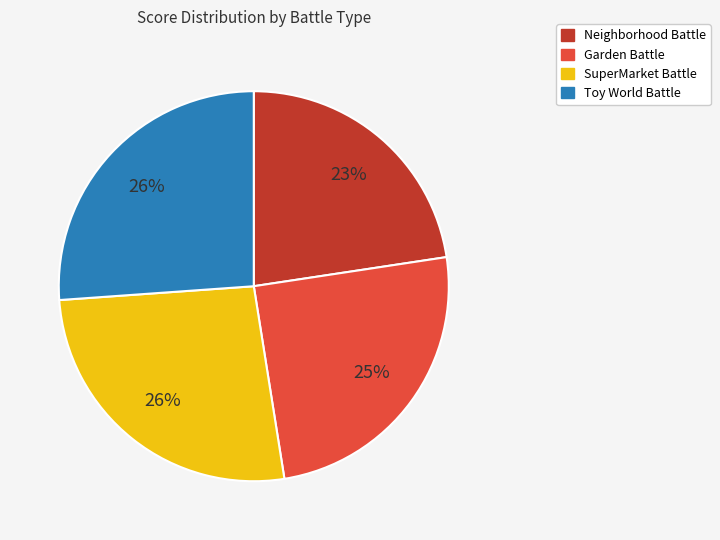

Combined, do Garden Battle and Toy World Battle account for over 50%?

Yes